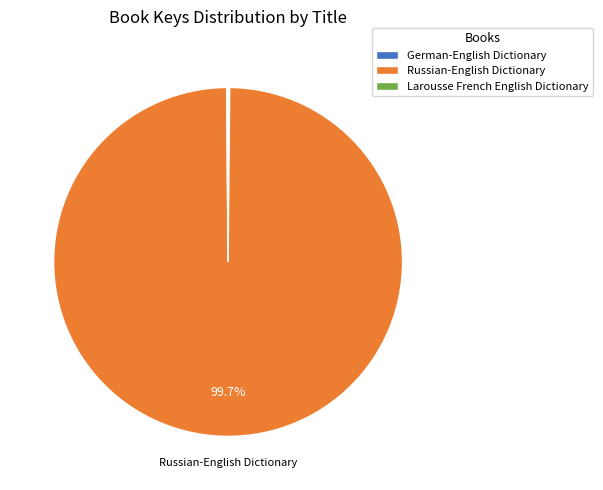

Does Russian-English Dictionary represent more than half of the total?

Yes